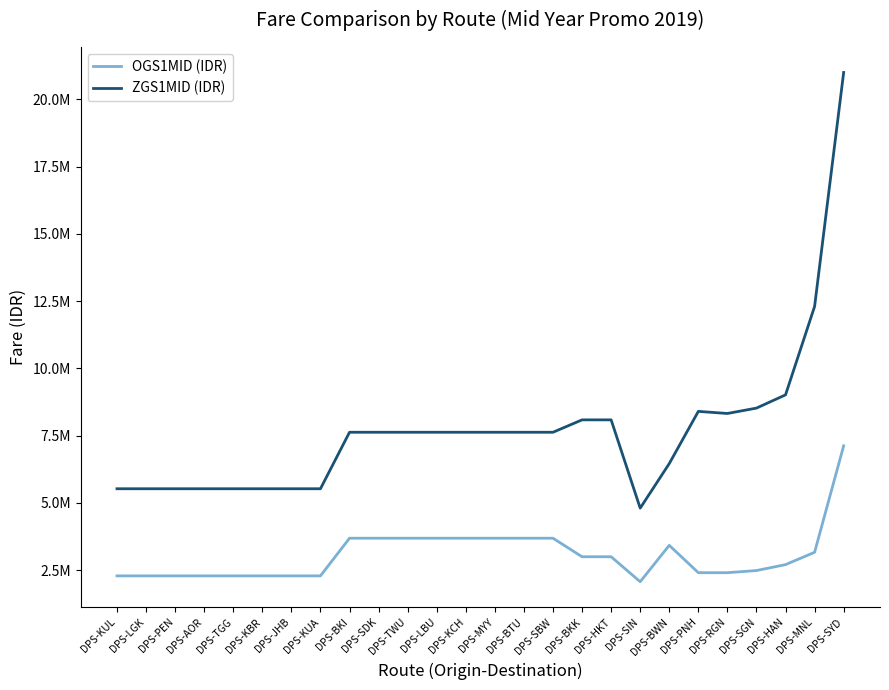

Reading left to right, list all the values displayed in this chart.

OGS1MID (IDR): 2282000	2282000	2282000	2282000	2282000	2282000	2282000	2282000	3682000	3682000	3682000	3682000	3682000	3682000	3682000	3682000	2993000	2993000	2064000	3417000	2400000	2400000	2480000	2700000	3159000	7118000
ZGS1MID (IDR): 5521000	5521000	5521000	5521000	5521000	5521000	5521000	5521000	7621000	7621000	7621000	7621000	7621000	7621000	7621000	7621000	8082000	8082000	4800000	6456000	8397000	8319000	8519000	9011000	12298000	20997000